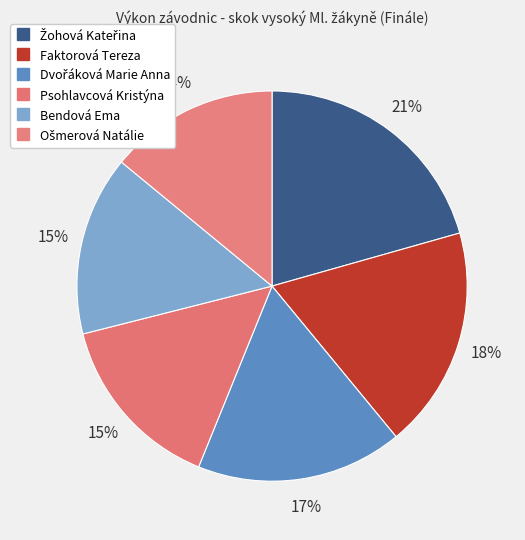

How many slices are in this pie chart?

6